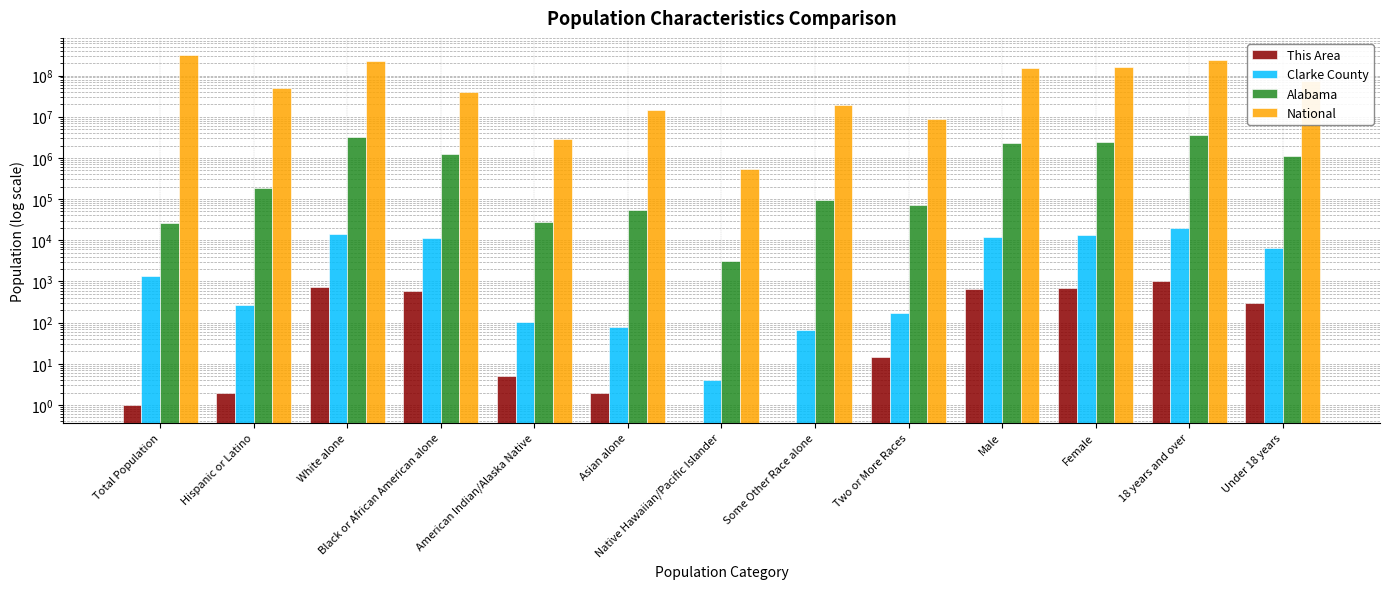

Which series changed the most between Two or More Races and Female?

National